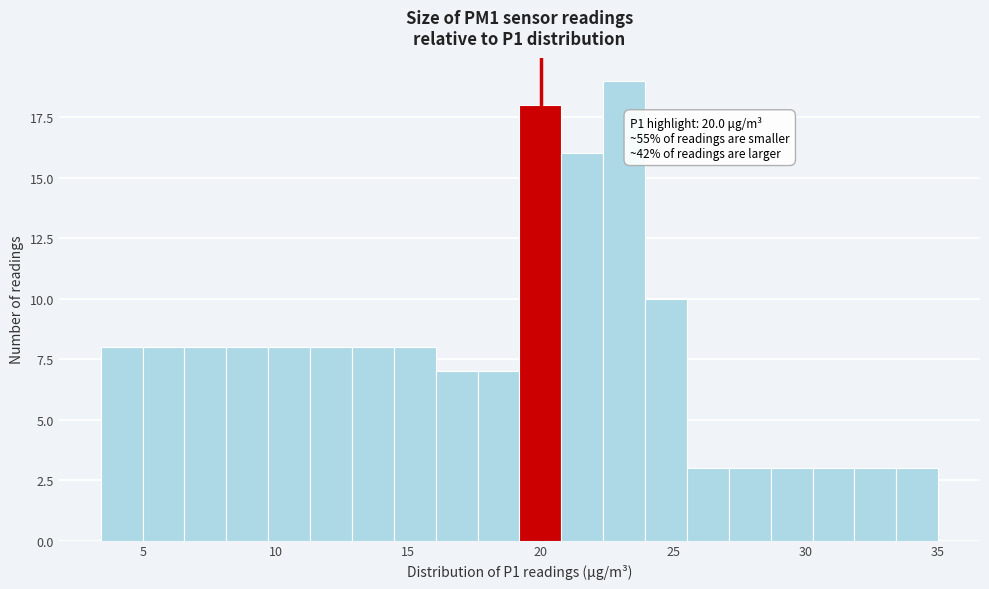

Read against the x-axis, roughly where is the centre of the tallest bar?

23.0